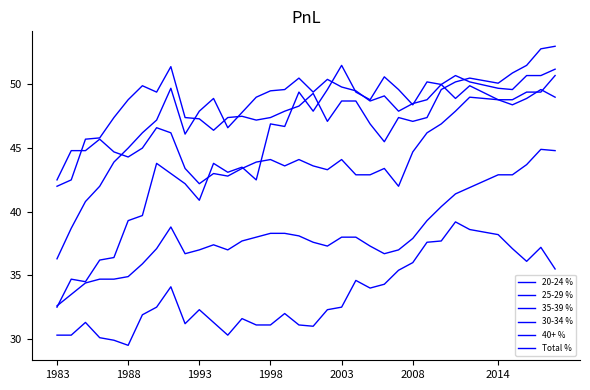

Does the chart display data point markers on the line(s)?

No